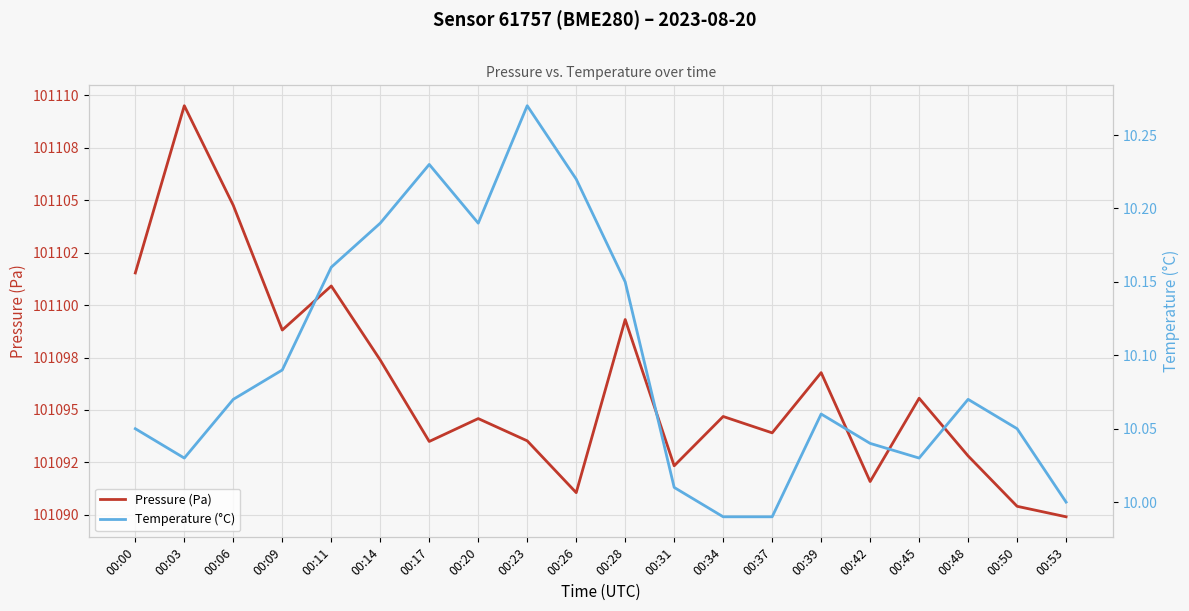

What is the difference between the second highest and second lowest values in the Pressure (Pa) series?

14.3